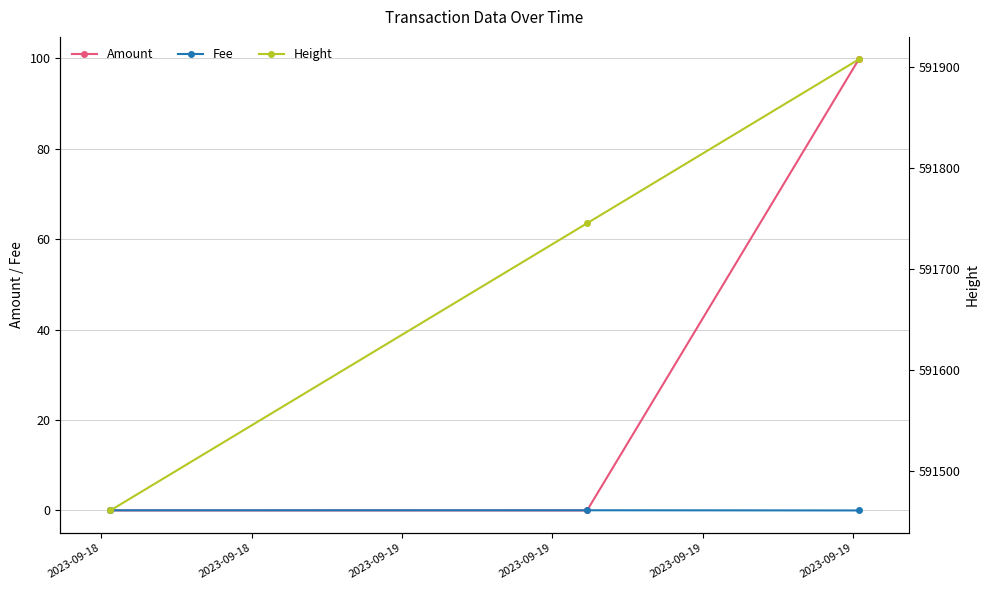

How many values in the Amount series exceed 0?

1